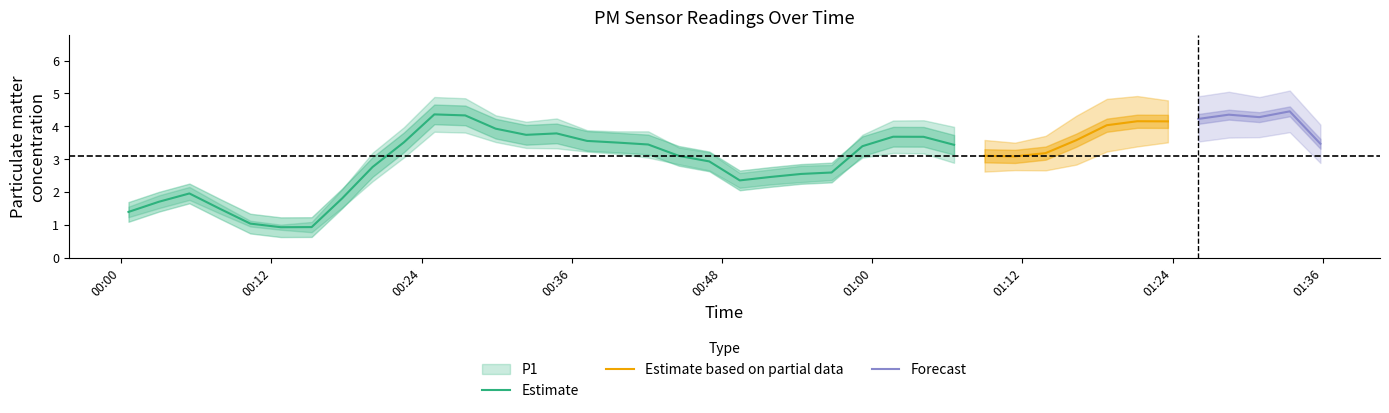

What is the lowest value of the Estimate series?

0.9